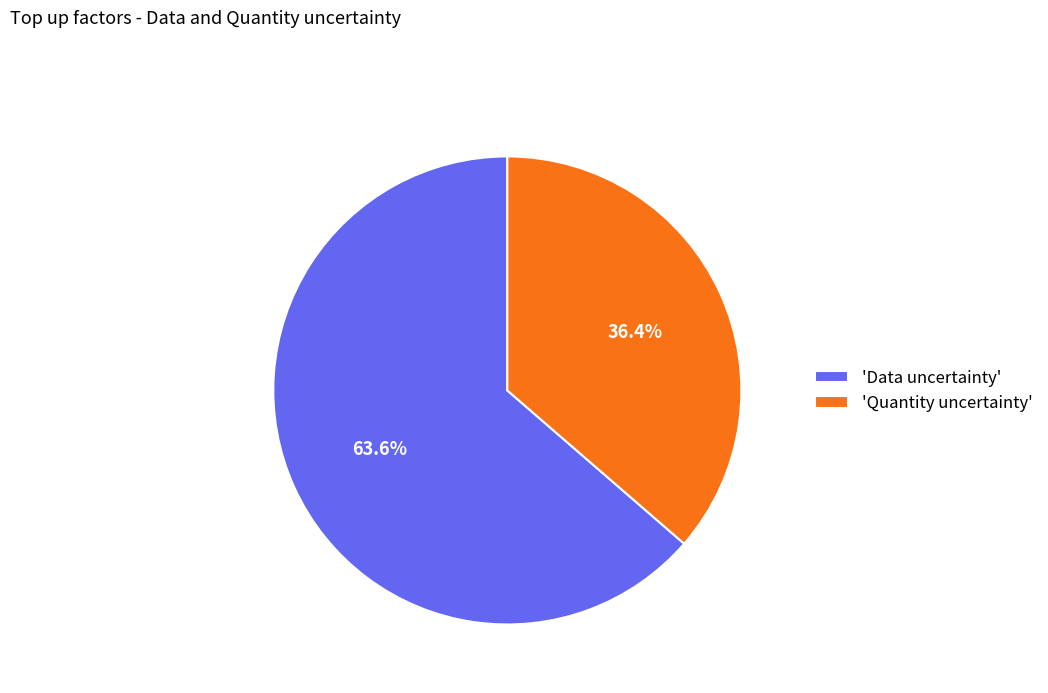

Rank the categories by value from lowest to highest.

'Quantity uncertainty', 'Data uncertainty'